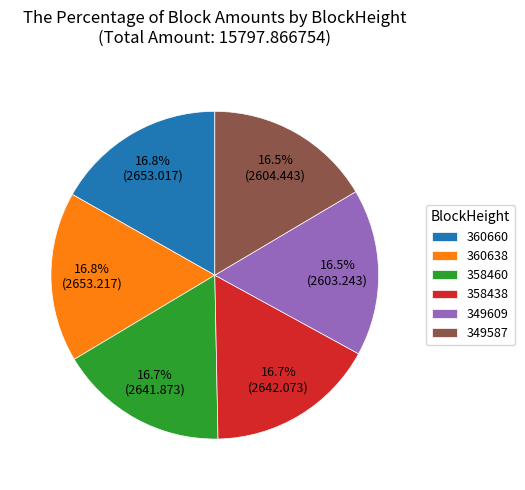

True or false: 360638 accounts for 17% of the total.

True